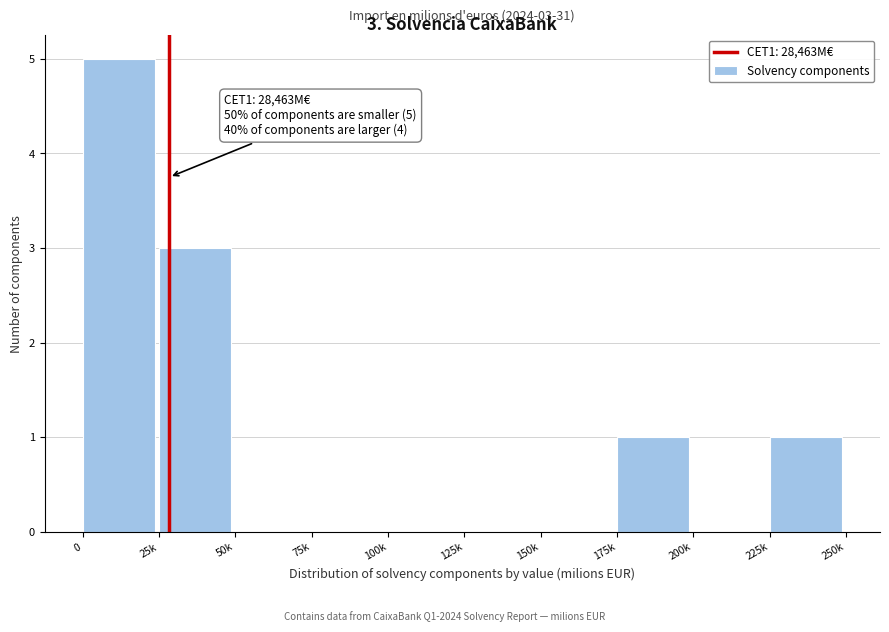

Reading left to right, transcribe all the data shown in this chart.

0=5	25k=3	50k=0	75k=0	100k=0	125k=0	150k=0	175k=1	200k=0	225k=1